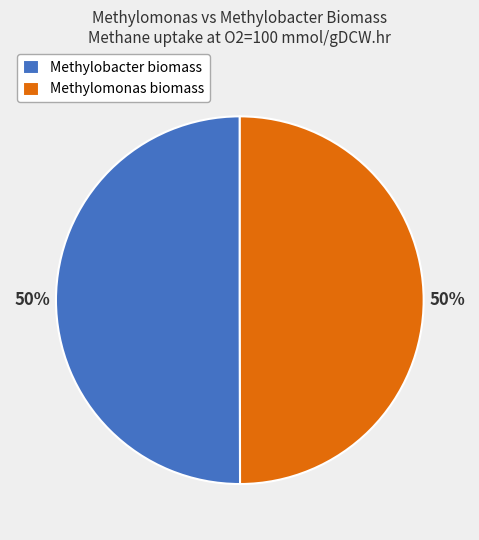

Approximately how many times larger is the value at Methylomonas biomass compared to Methylobacter biomass?

1.0